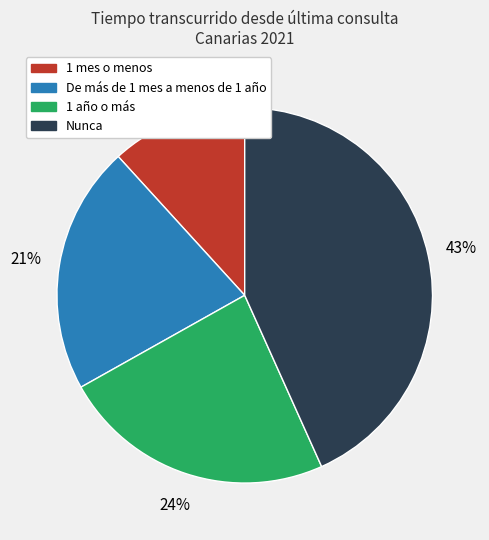

Is it true that De más de 1 mes a menos de 1 año is 21% of the pie?

True